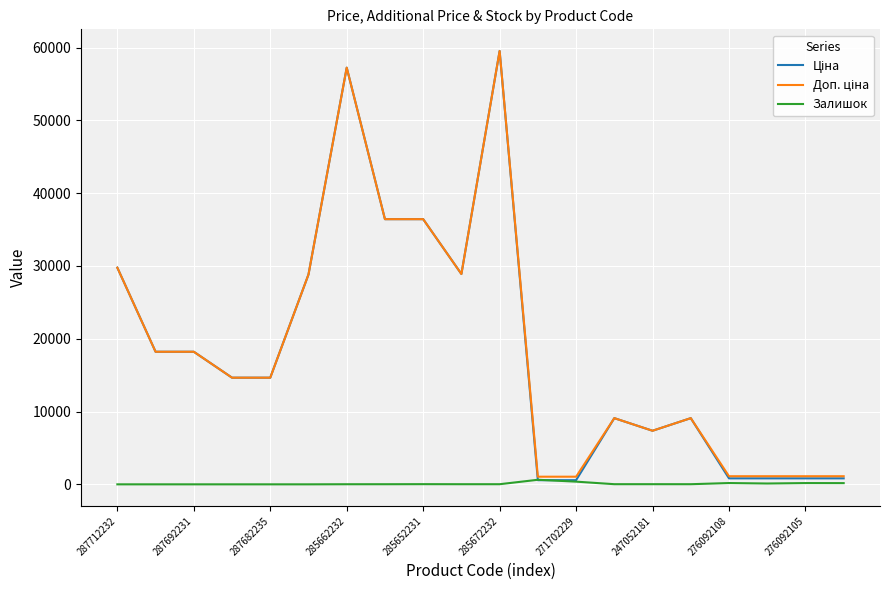

What is the greatest value displayed?

59523.0